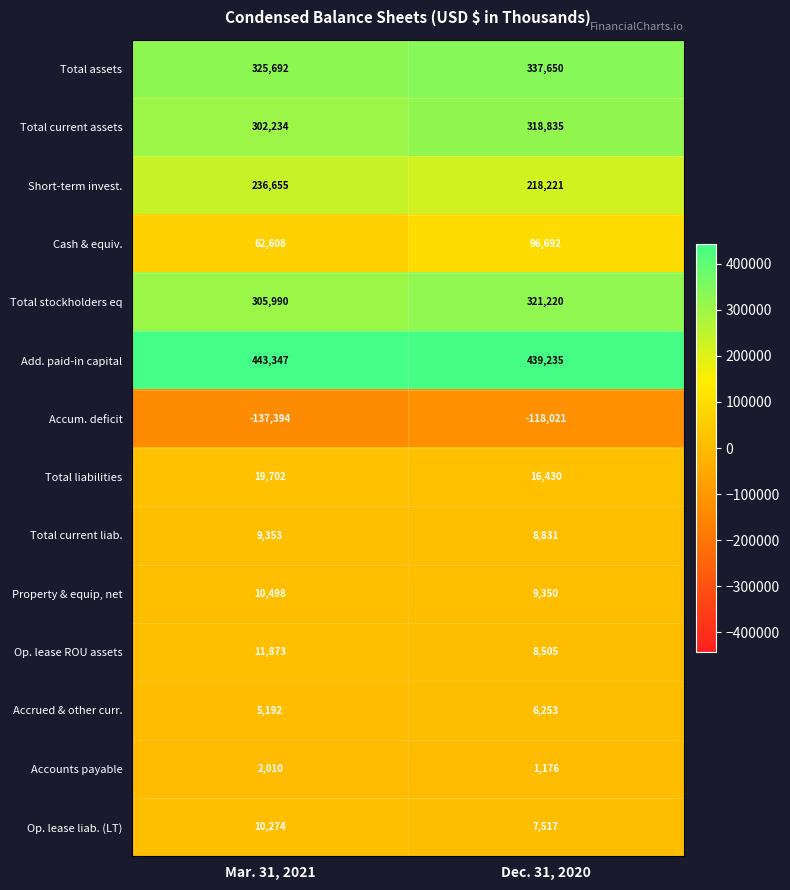

What is the sum of all Total liabilities values?

36132